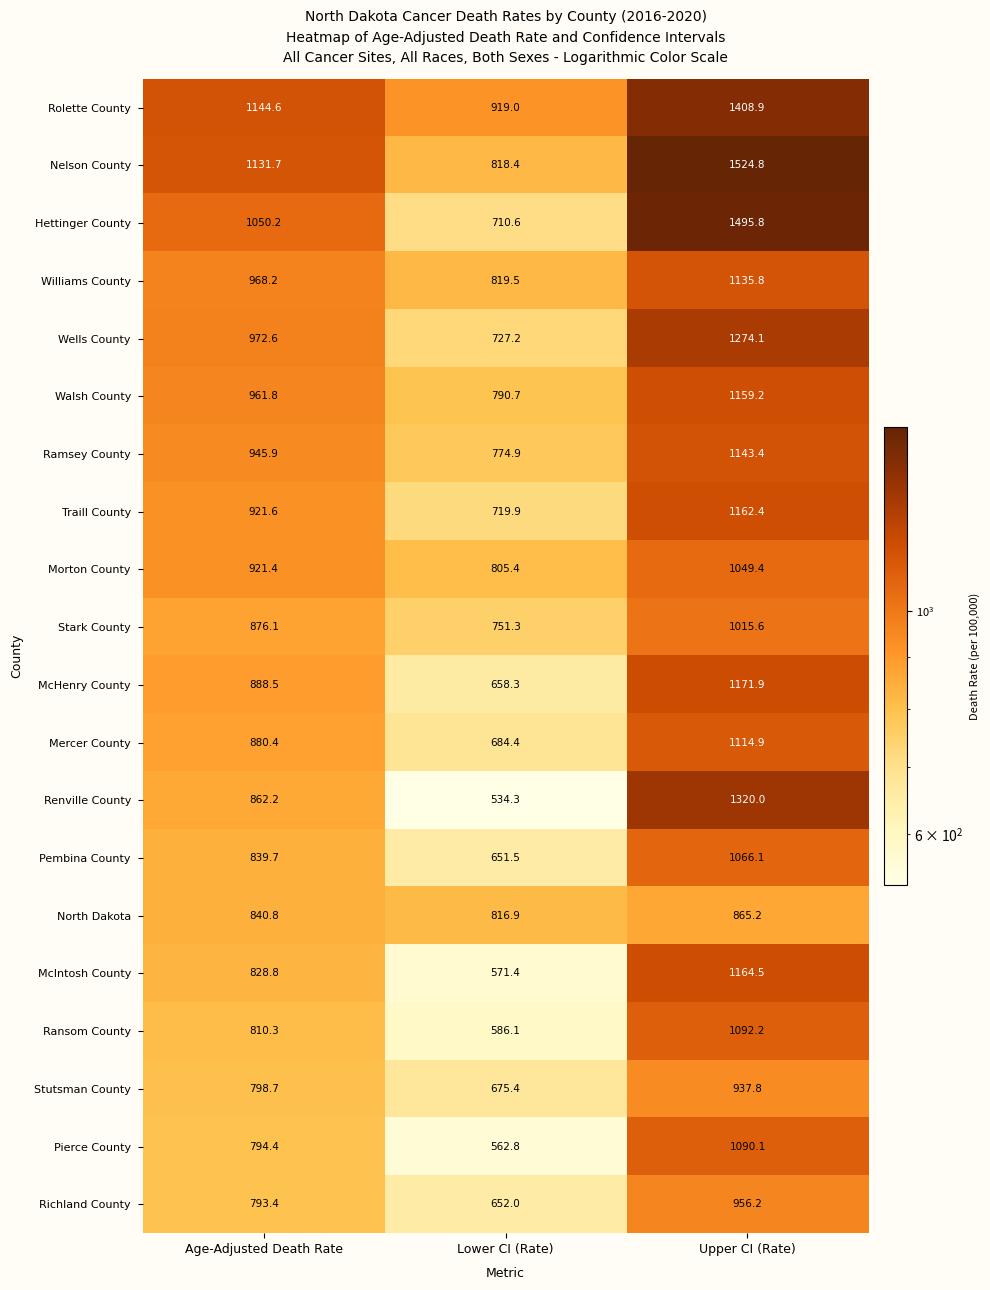

The Hettinger County series shows 710.6 at Lower CI (Rate). True or false?

True